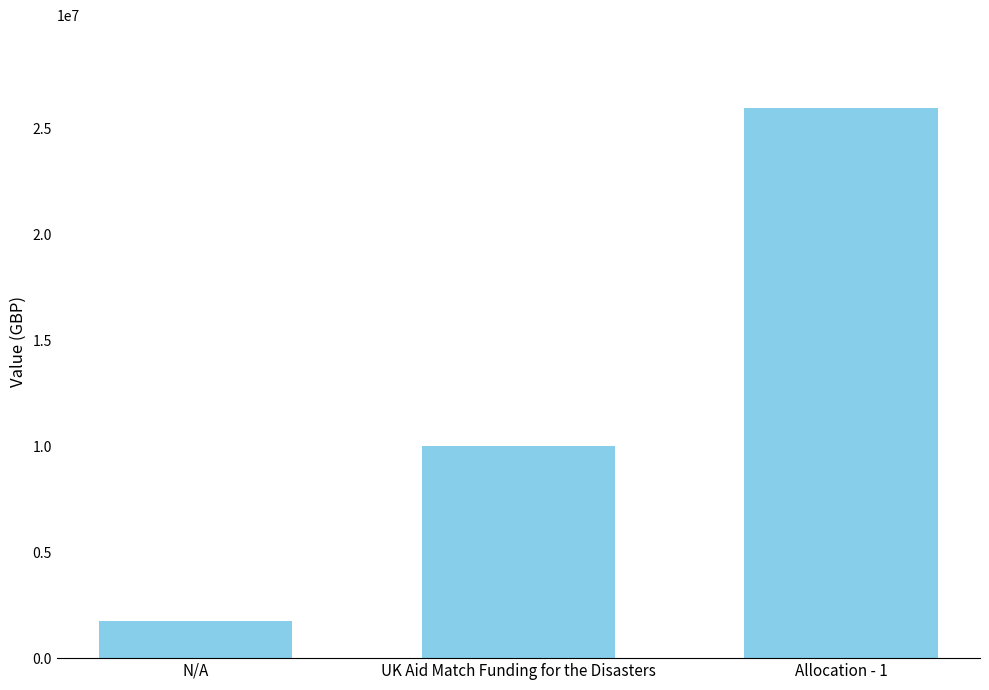

How many bars are there in total?

3